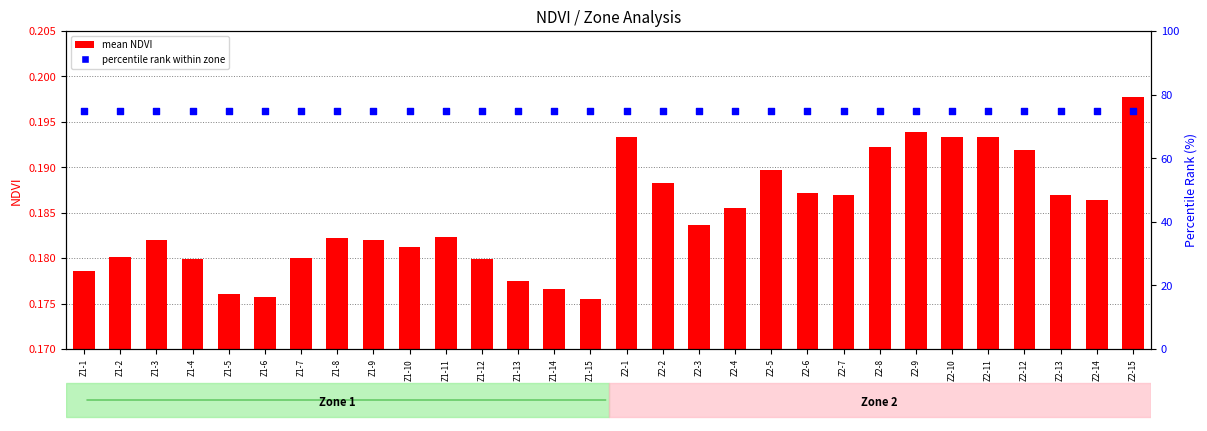

Which series contains the lowest Y value?

mean NDVI